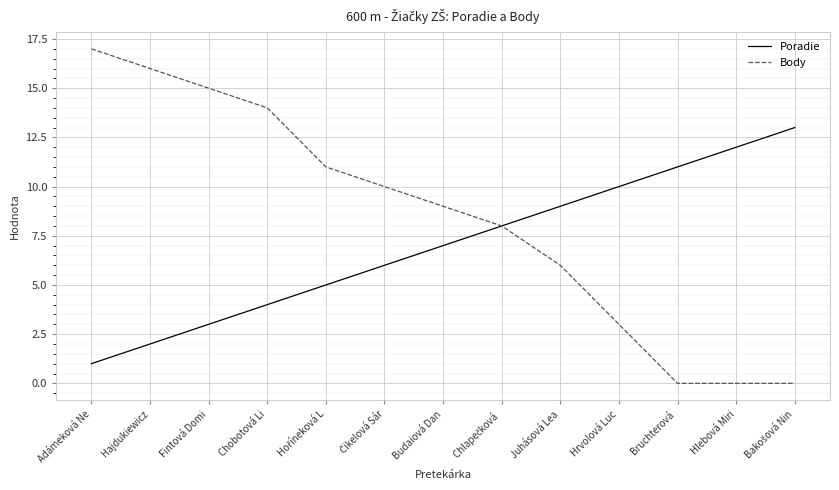

Does the chart display data point markers on the line(s)?

No